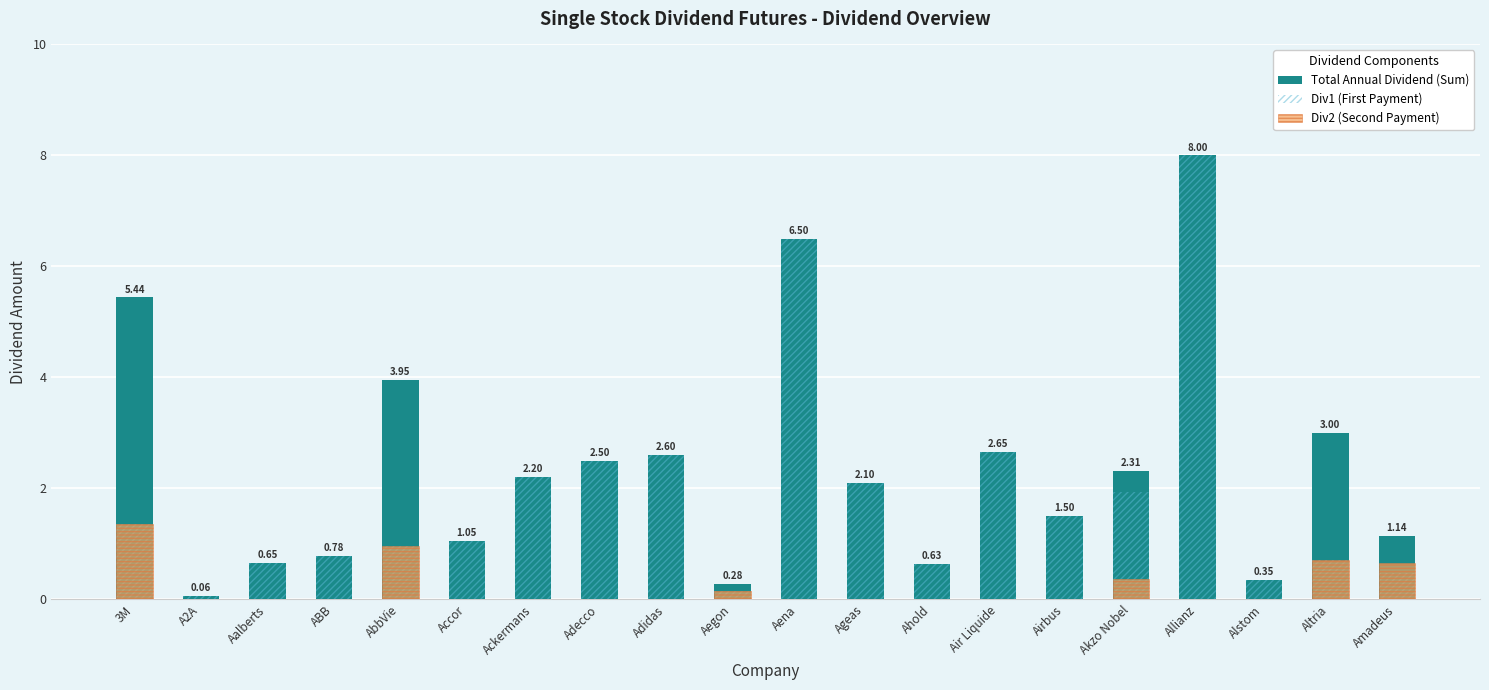

What is the difference between the Div1 (First Payment) values at Accor and Air Liquide?

1.6